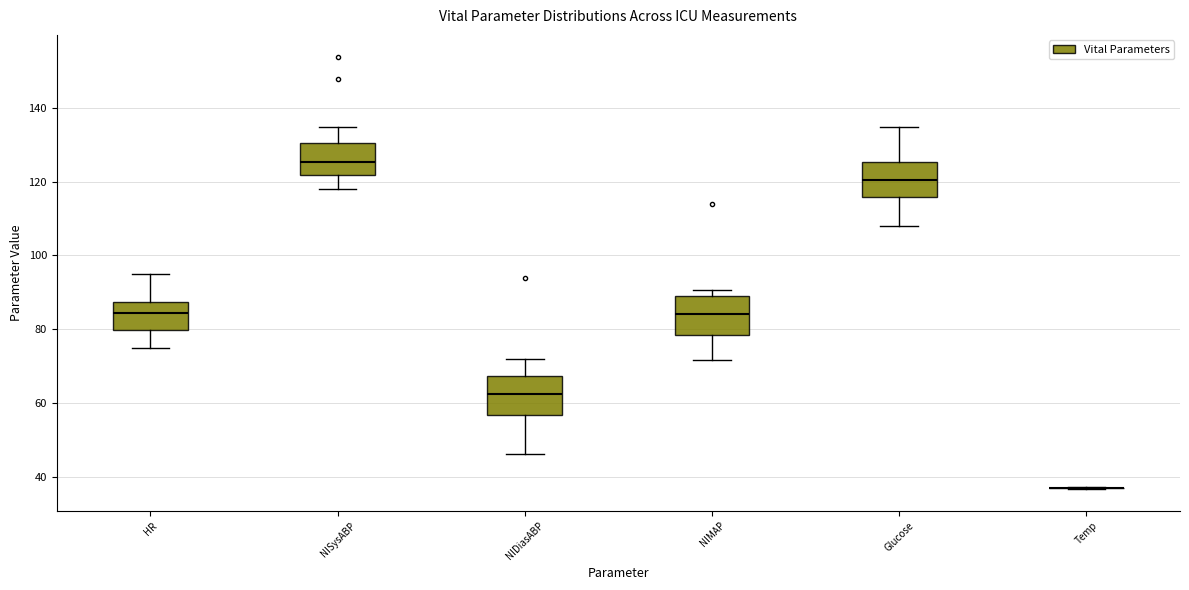

Reading left to right, read every box against the y-axis: the position of its median line, the range the box covers, and the ends of its whiskers. The values are not printed on the chart, so give them approximately, as read against the axis.

HR: median 84, box 80 to 88, whiskers 76 to 96
NISysABP: median 126, box 122 to 130, whiskers 118 to 136
NIDiasABP: median 62, box 56 to 68, whiskers 46 to 72
NIMAP: median 84, box 78 to 90, whiskers 72 to 90 (just above the box's upper edge)
Glucose: median 120, box 116 to 126, whiskers 108 to 136
Temp: box collapsed to a line at 36, whiskers 36 to 38